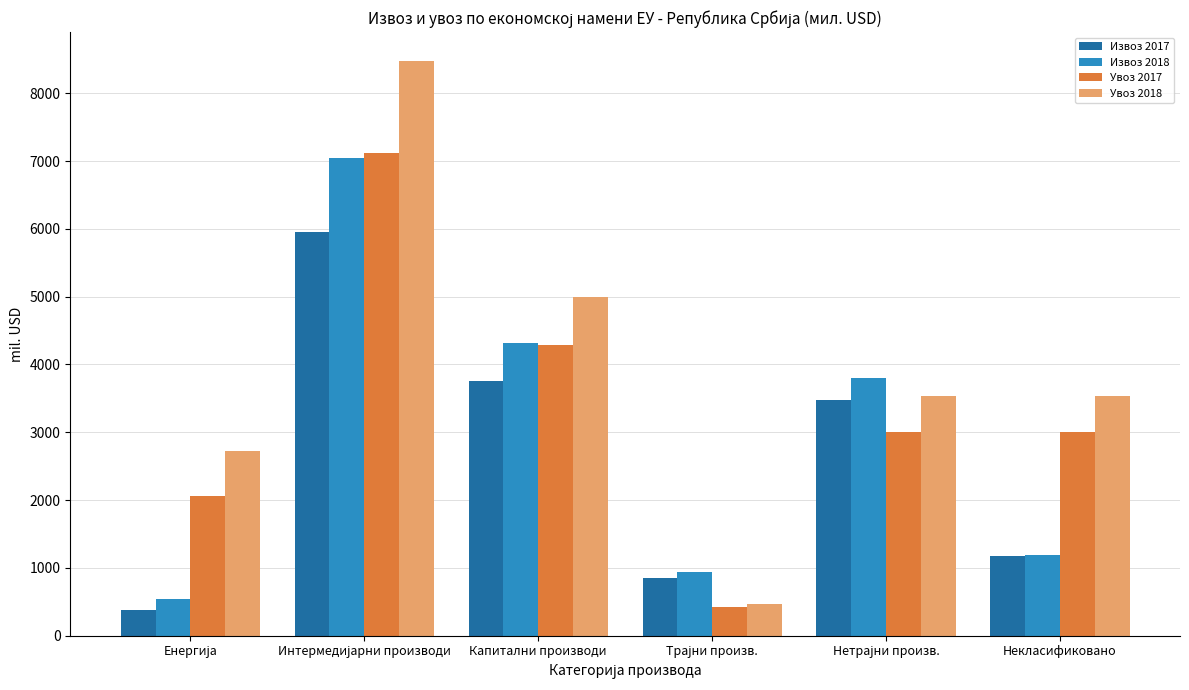

What is the sum of all Извоз 2017 values?

15594.2